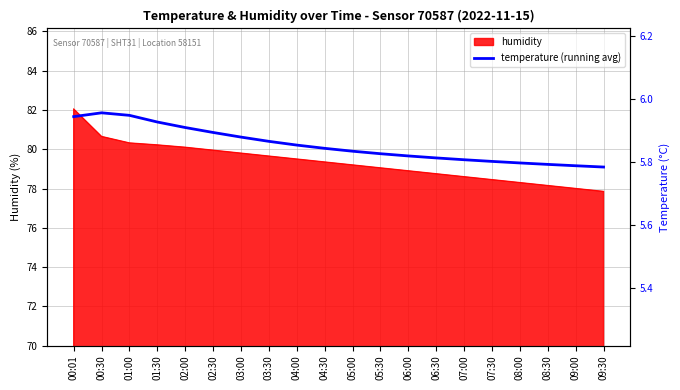

How many data points does each series have?

20